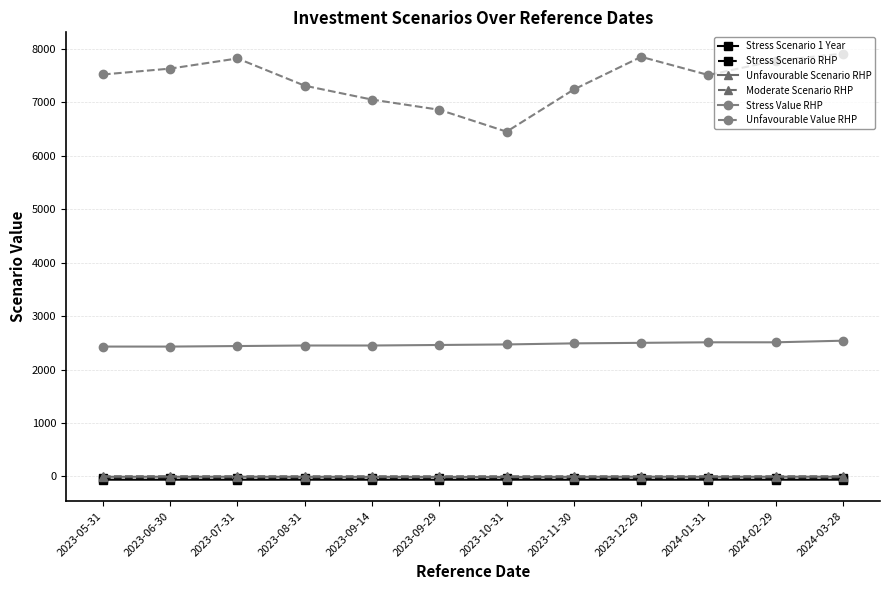

Which series has the largest total across all categories?

Unfavourable Value RHP